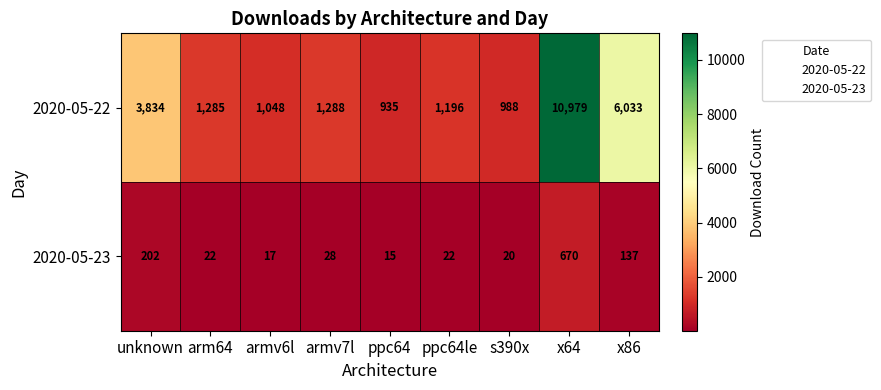

Which series has the widest spread of values?

2020-05-22